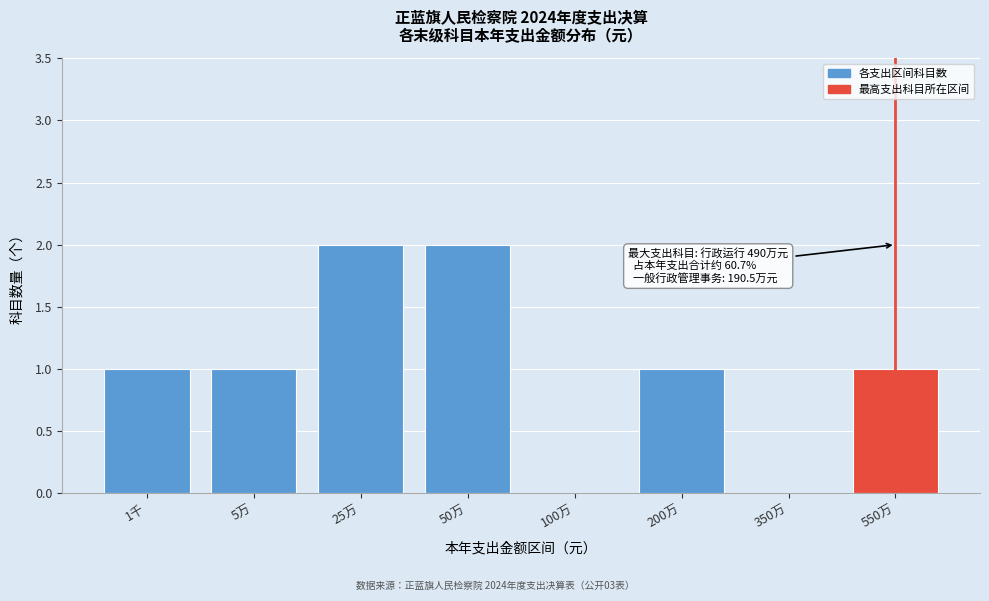

Reading left to right, what are all the values shown in this chart?

1千=1	5万=1	25万=2	50万=2	100万=0	200万=1	350万=0	550万=1